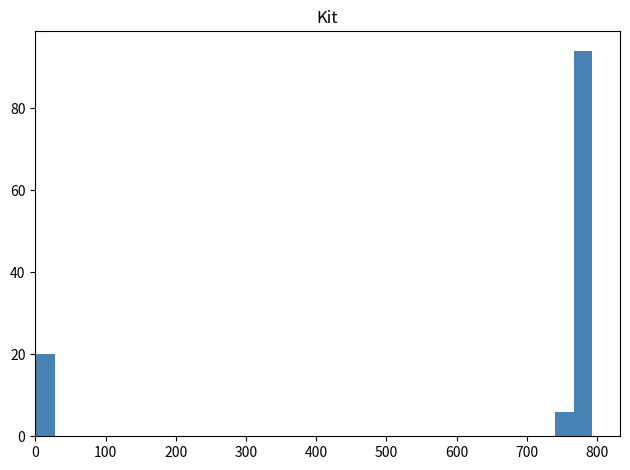

Around what value on the x-axis is the tallest bar? Give the approximate position of its centre, as read against the axis.

780